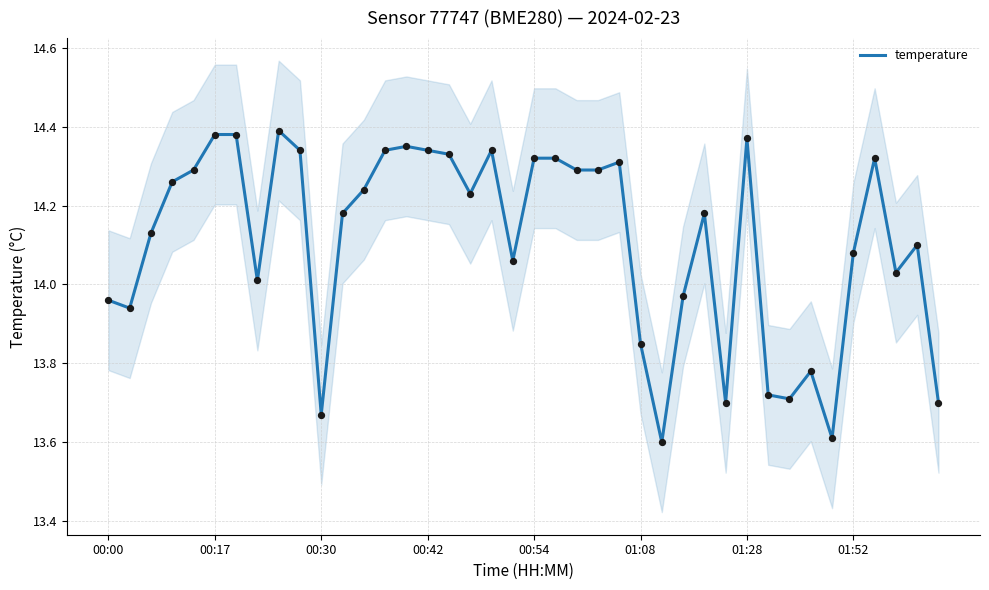

Between 39 and 37, which is larger?

37